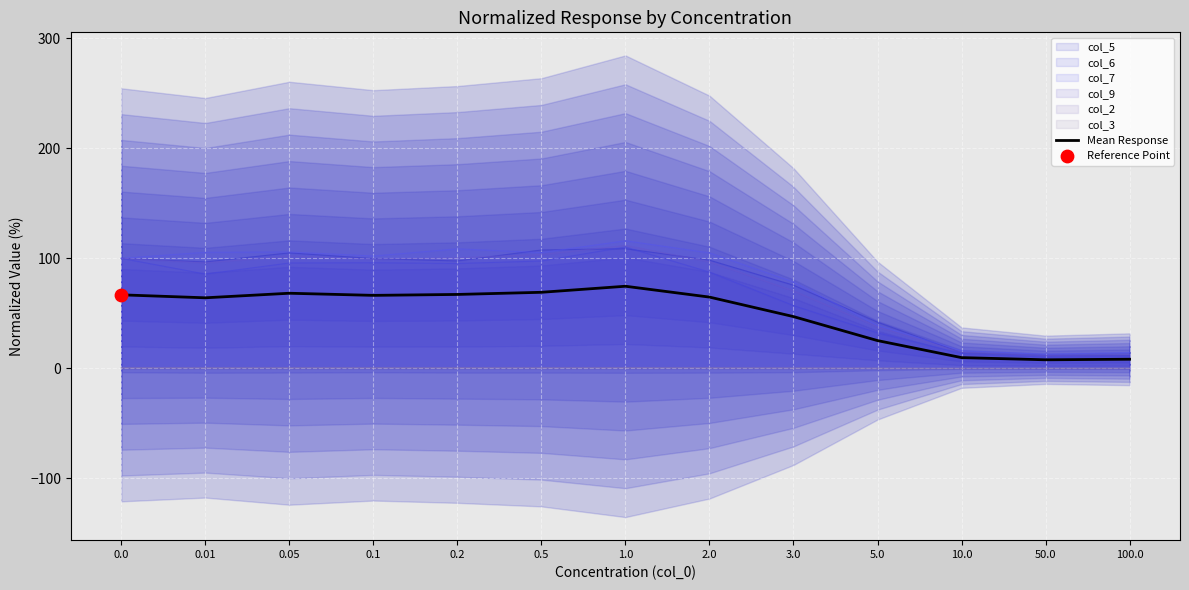

Approximately how many times larger is the value at 2.0 compared to 0.2?

1.0